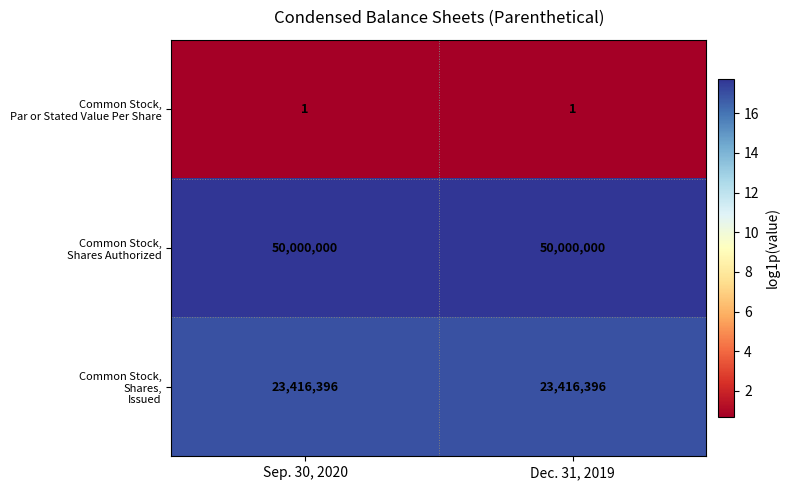

What is the greatest value displayed?

50000000